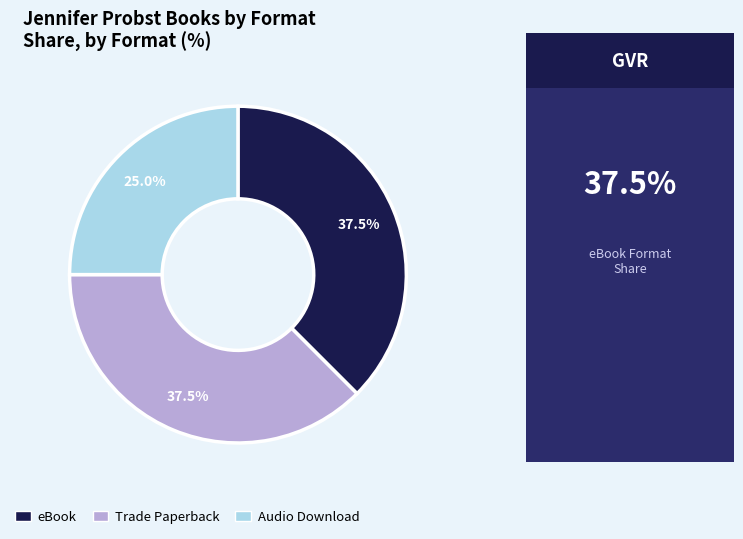

Which has a higher value, Audio Download or eBook?

eBook